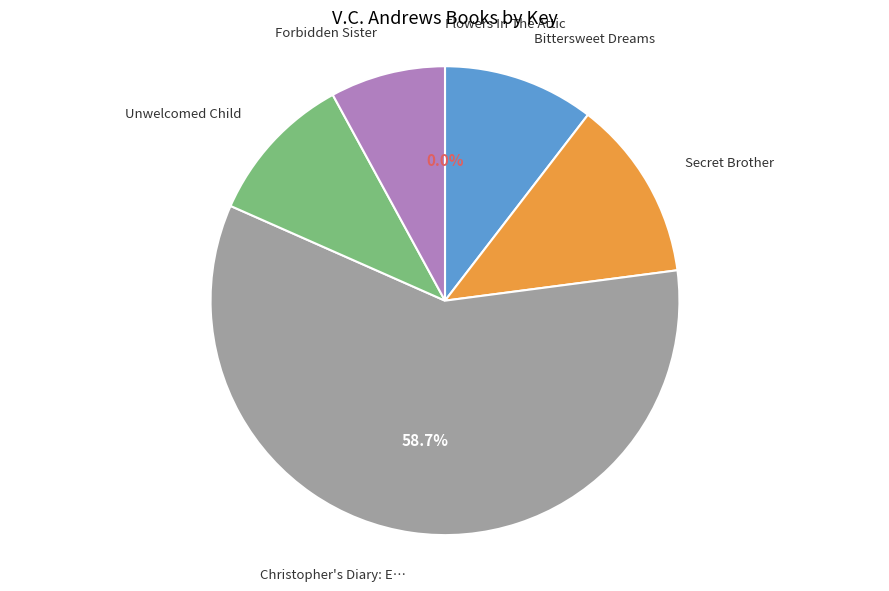

Is there any slice that represents more than half of the pie?

Yes